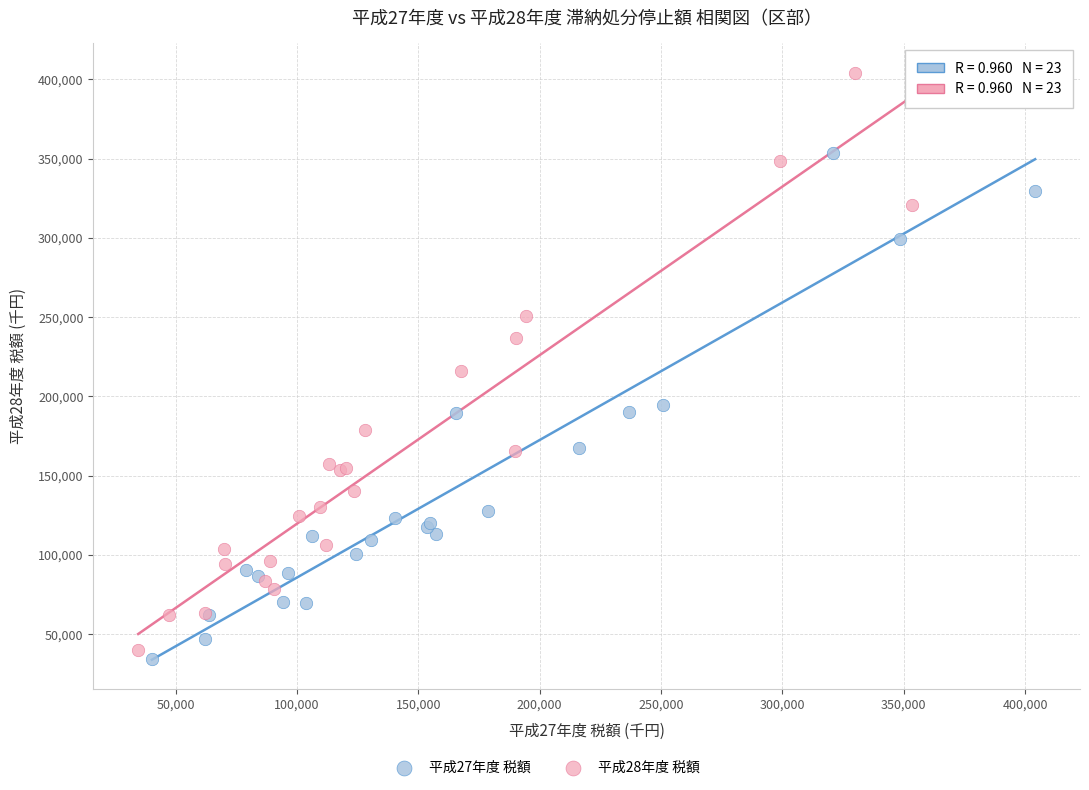

Which series has the widest spread of Y values?

平成28年度 税額